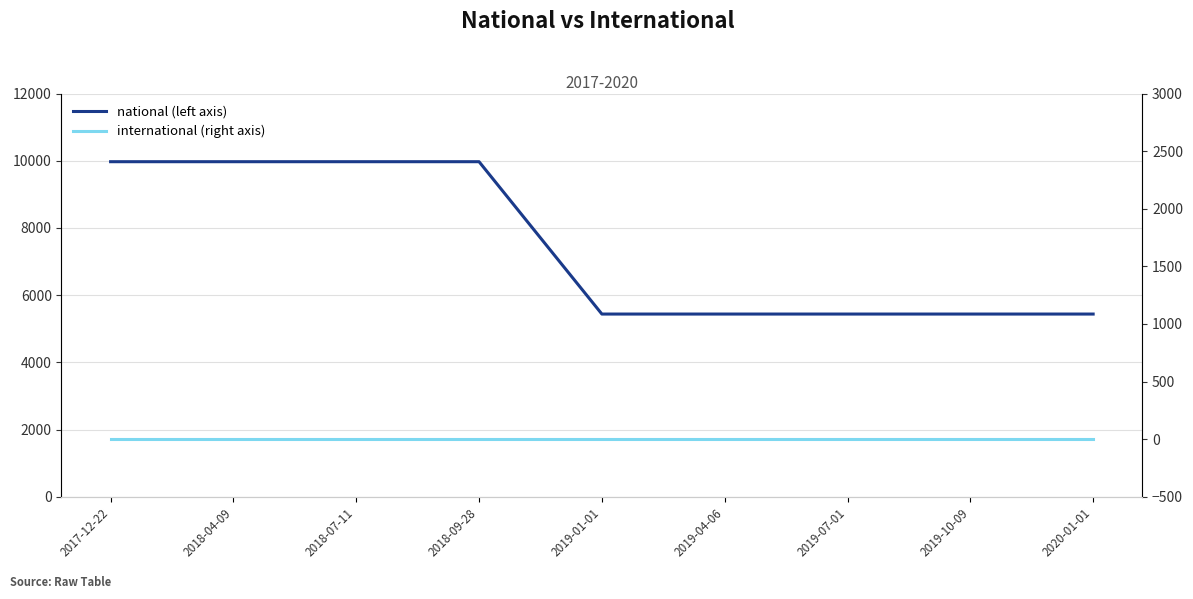

Which series has the largest total across all categories?

national (left axis)